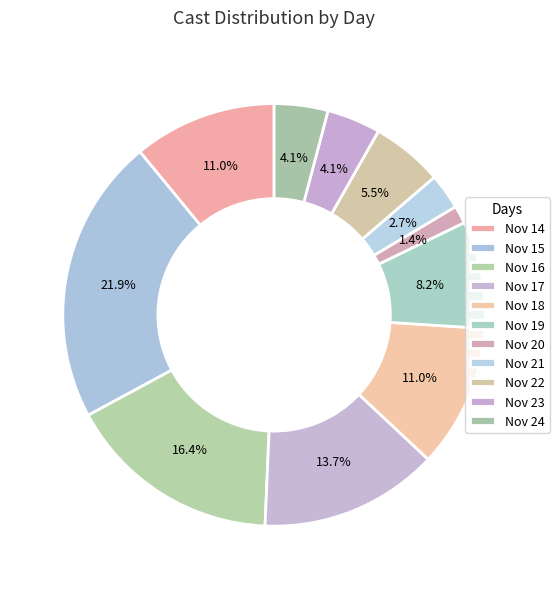

Is there a majority slice in this chart?

No